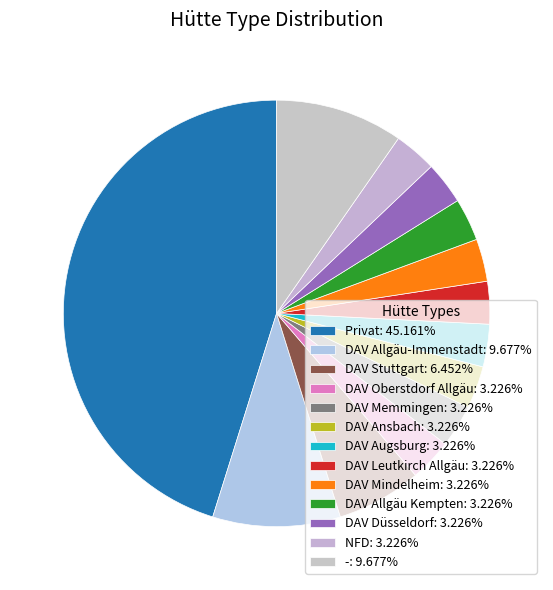

What percentage is the - slice, to the nearest percent?

10%